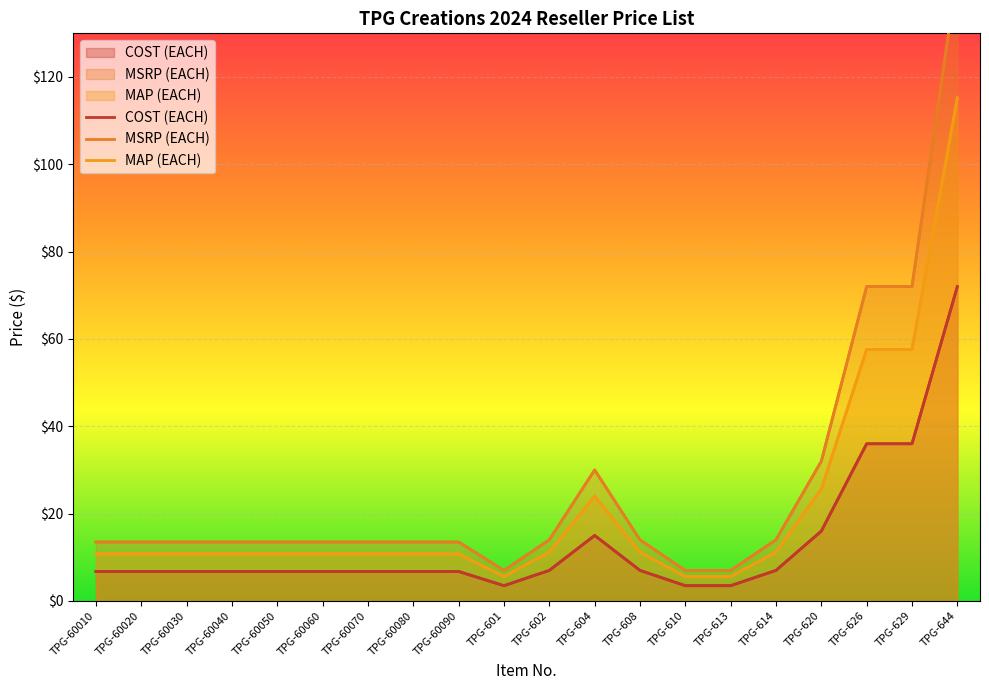

True or false: MAP (EACH) and MSRP (EACH) cross at least once.

False